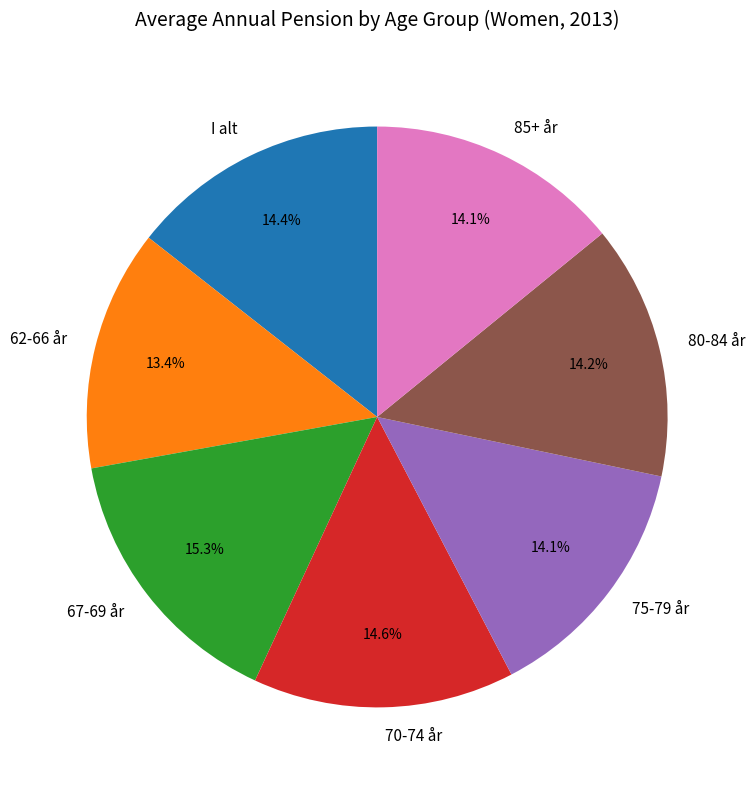

What is the largest slice in the pie chart?

67-69 år